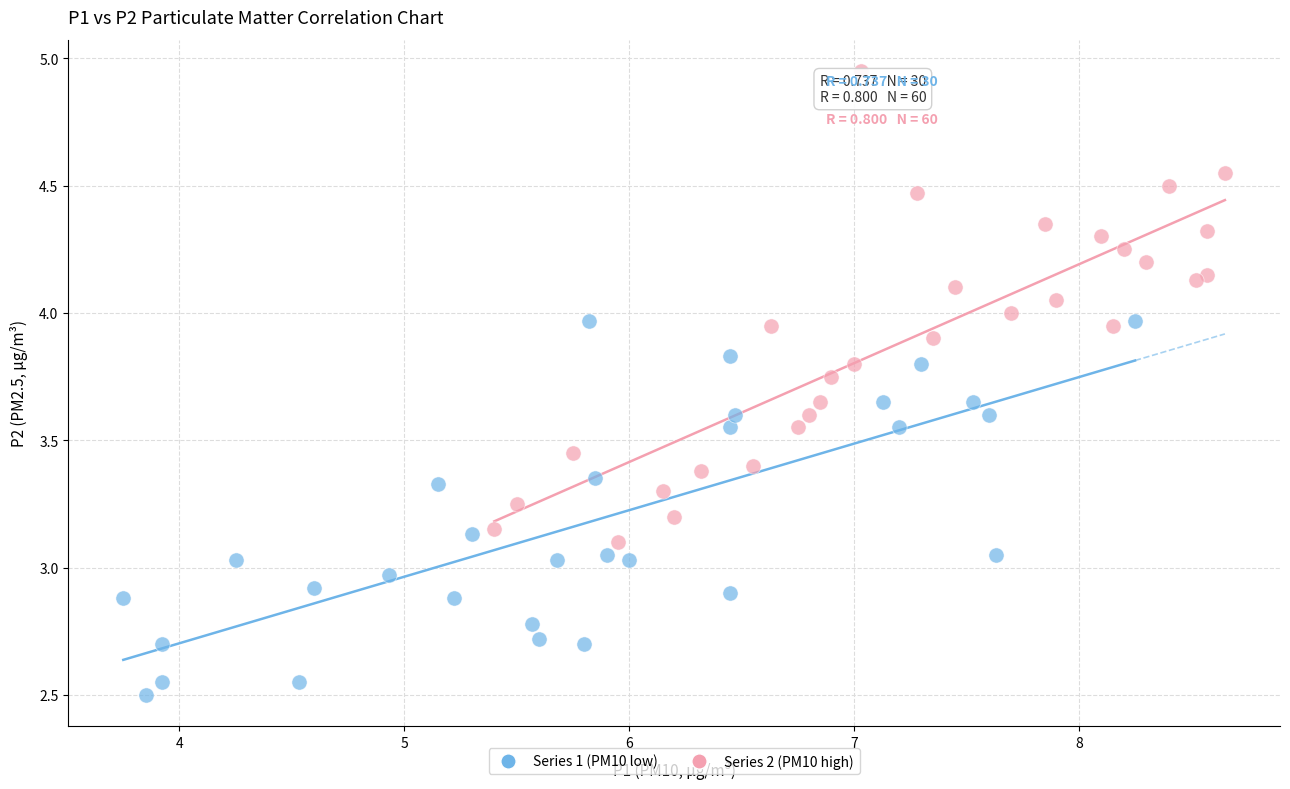

Which series contains the lowest Y value?

Series 1 (PM10 low)